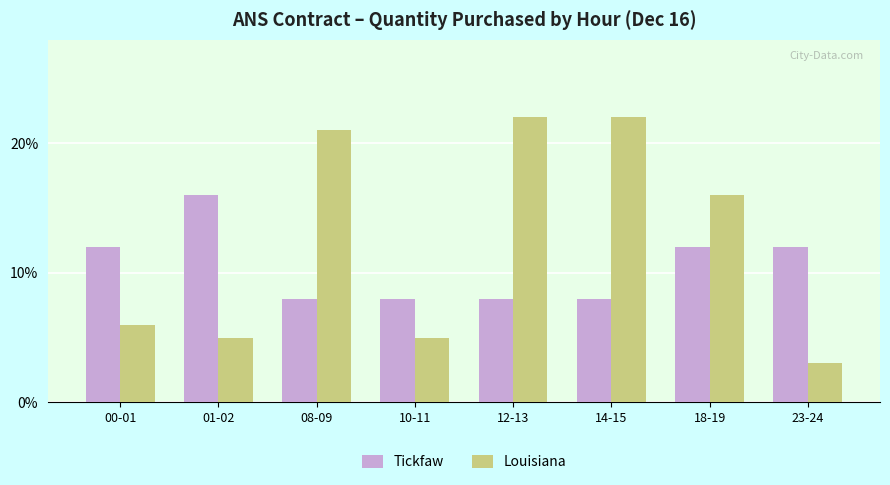

How many bars are there in each group?

2